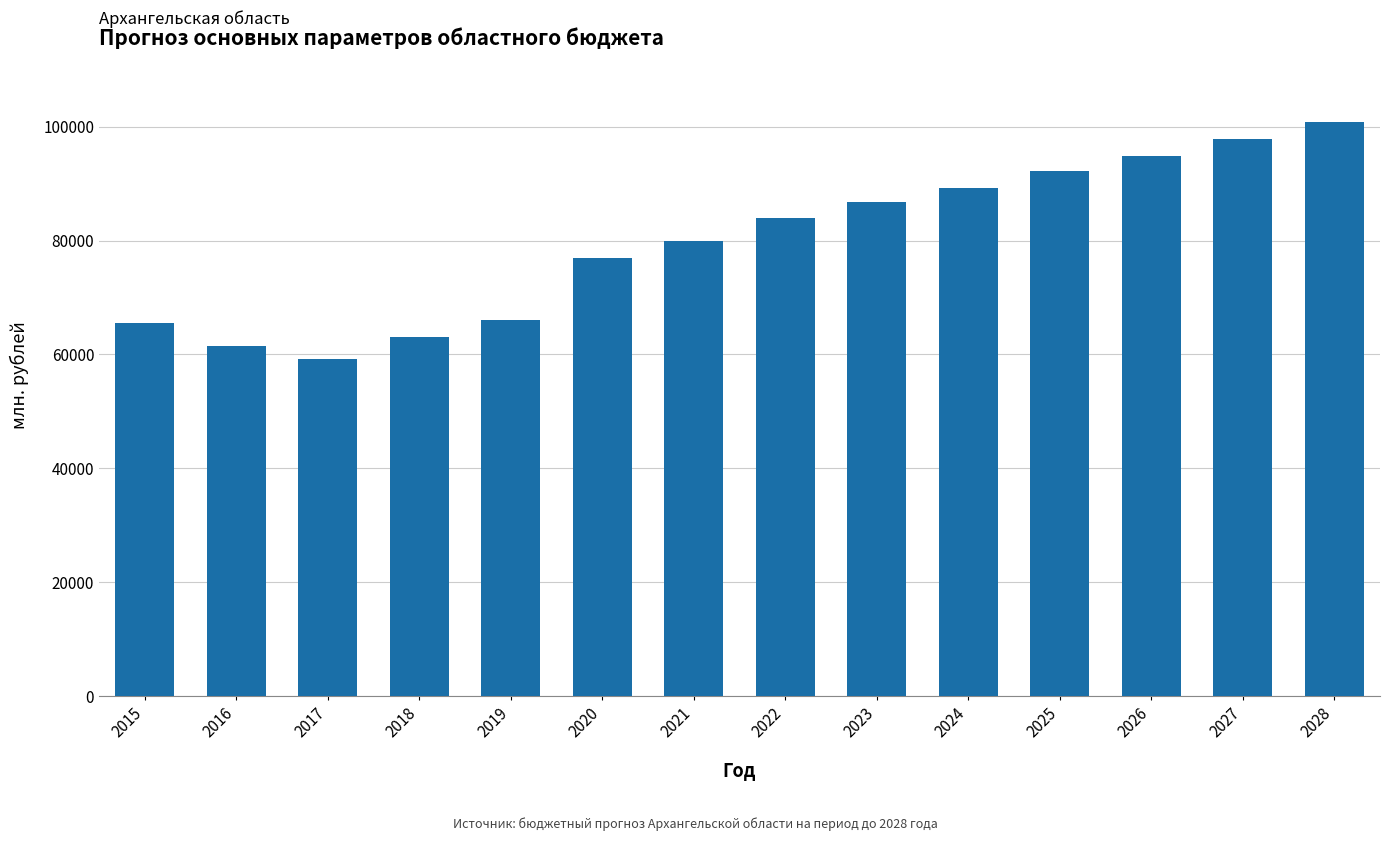

What is the value of the 11th bar from the left?

92149.5